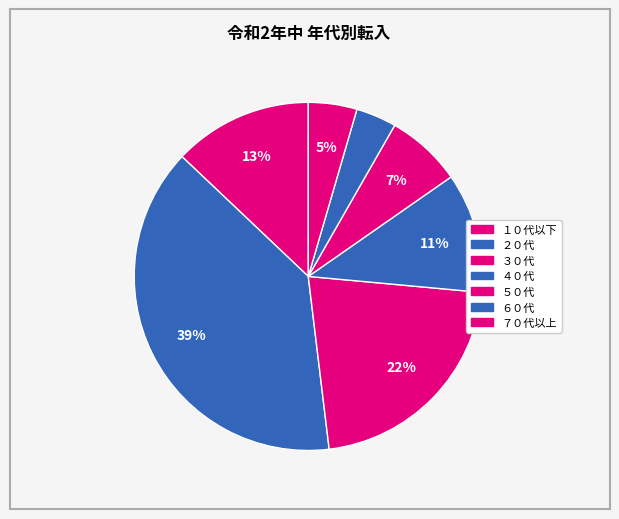

What is the largest slice in the pie chart?

２０代